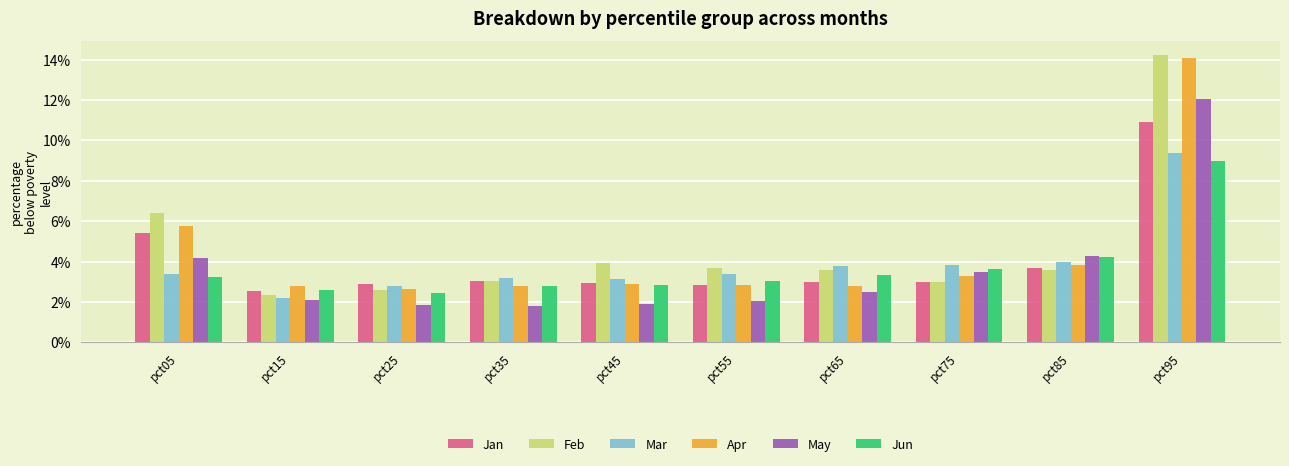

Which series changed the most between pct05 and pct65?

Apr